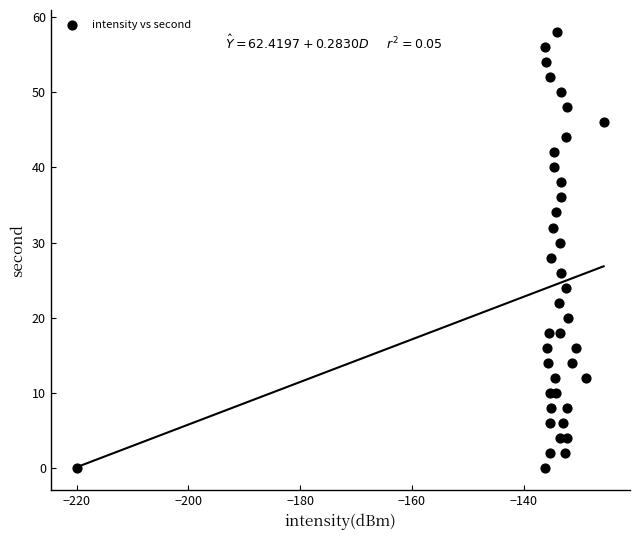

What is the range of Y values (max minus min)?

58